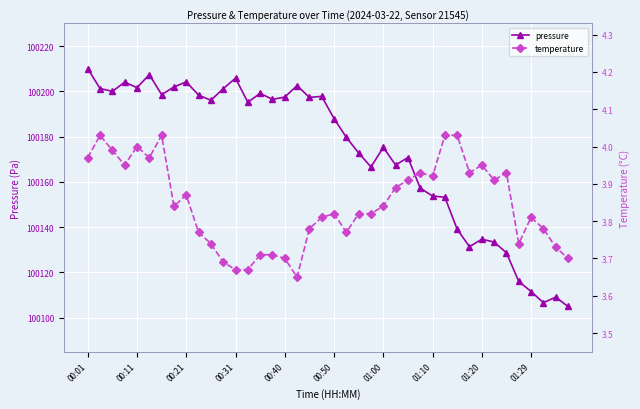

Which series has the largest range (max minus min)?

pressure